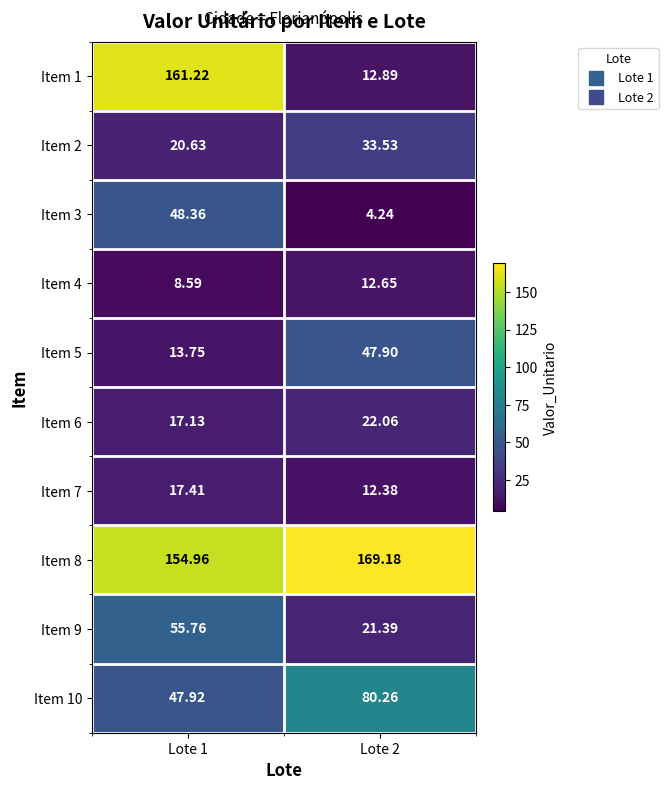

Is the value of Item 3 at Lote 2 greater than the value of Item 8 at Lote 2?

No